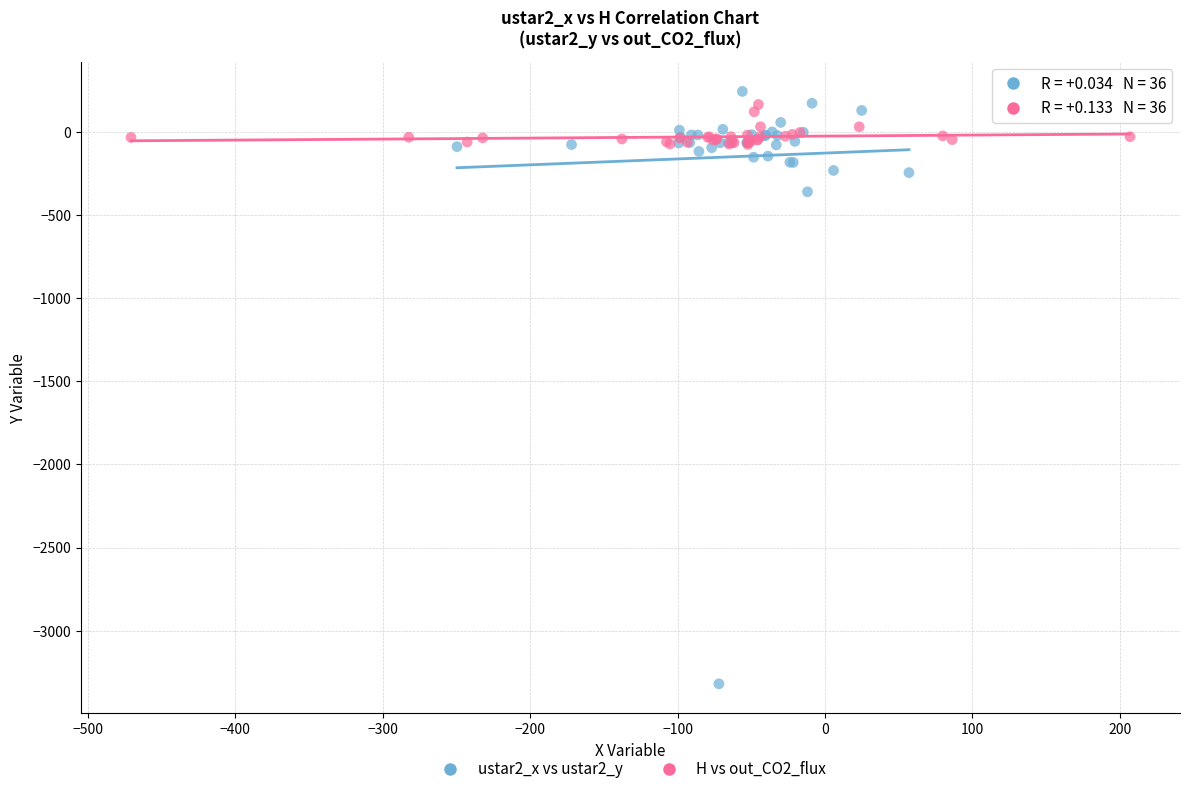

Which series has the widest spread of Y values?

ustar2_x vs ustar2_y